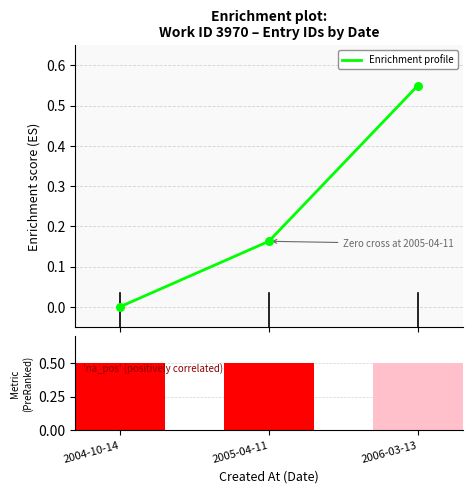

How many values in the Enrichment profile series exceed 0?

2